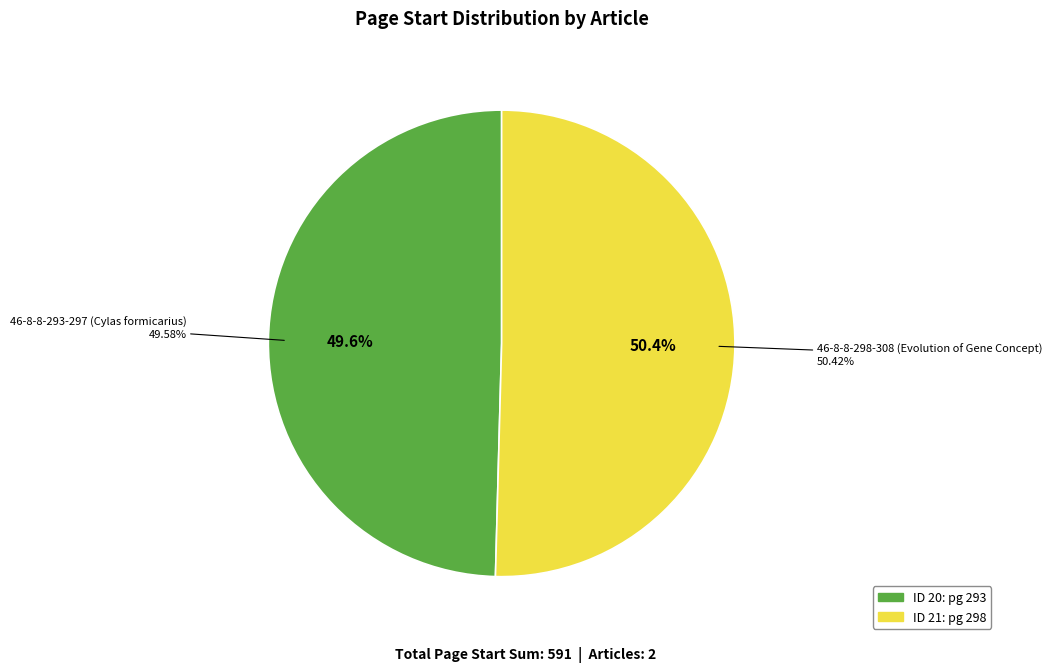

Which category has the smallest portion of the pie?

46-8-8-293-297 (Cylas formicarius)